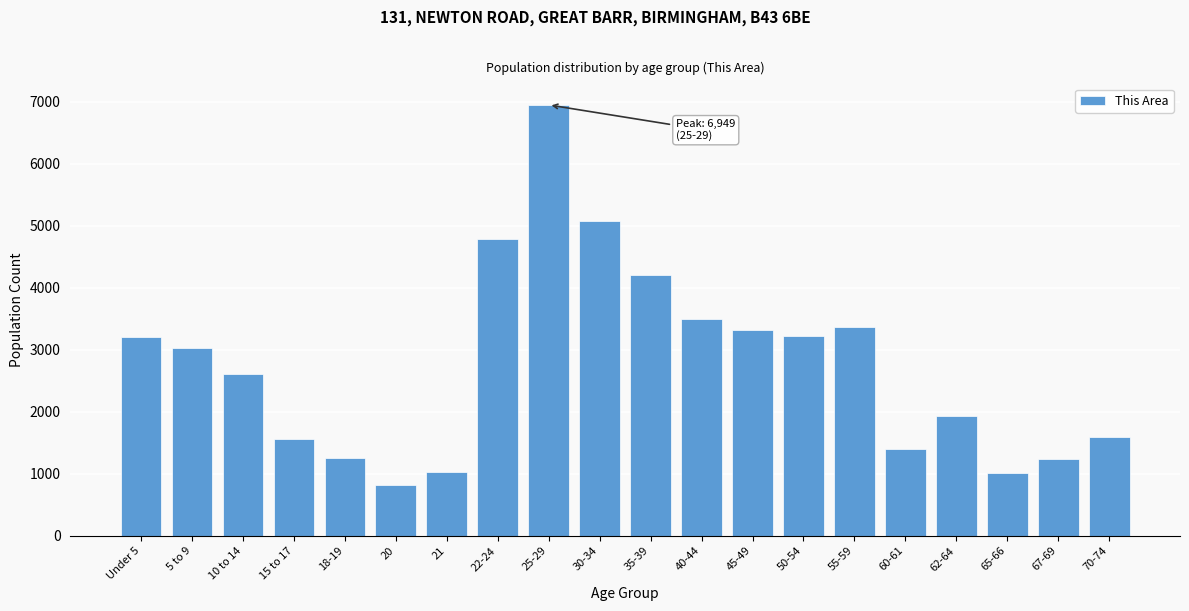

What is the label of the 18th bar from the right?

10 to 14